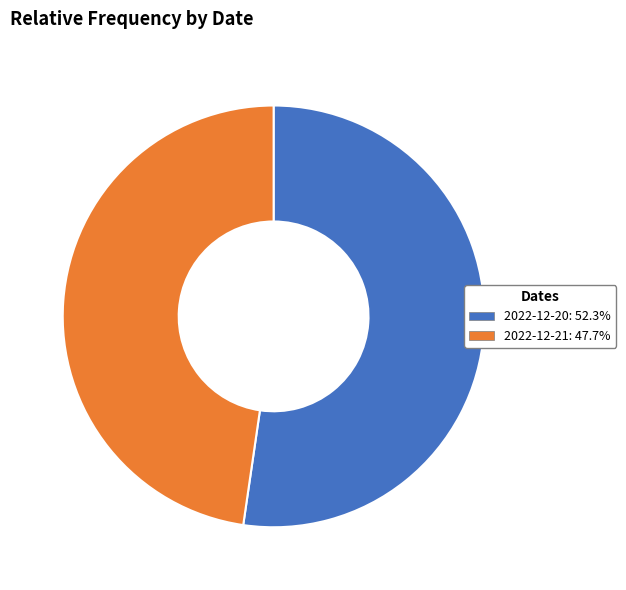

Which slice is the smallest?

2022-12-21